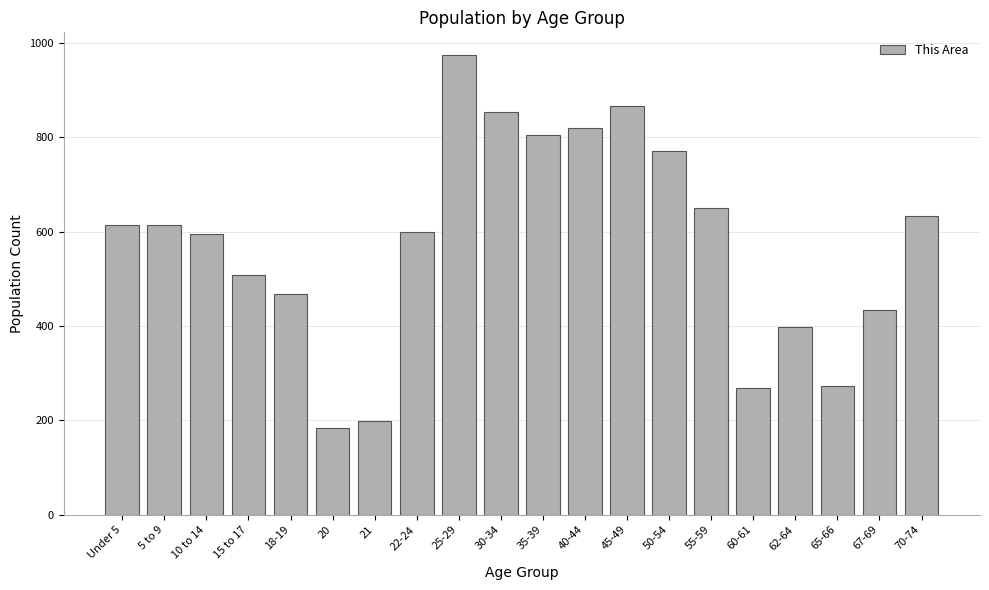

What is the difference between the second highest and minimum values?

682